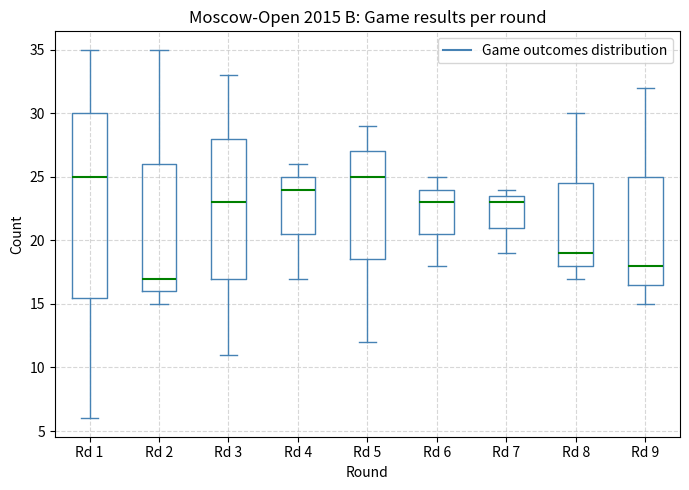

Which box has the lowest median line?

Rd 2